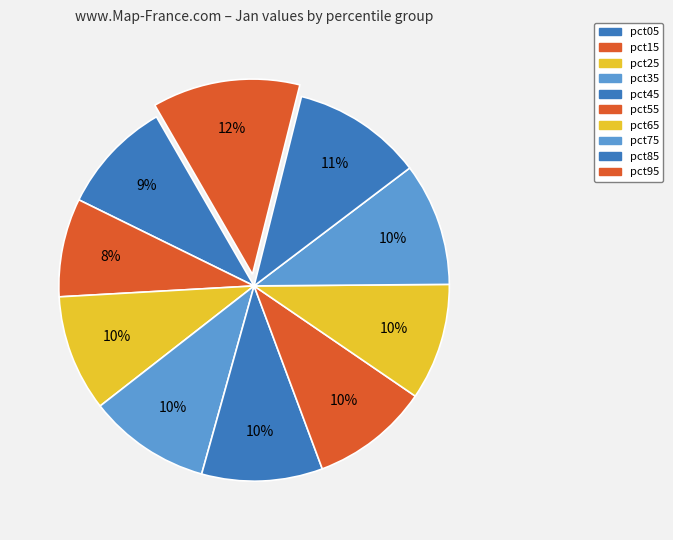

What percentage is the pct35 slice, to the nearest percent?

10%